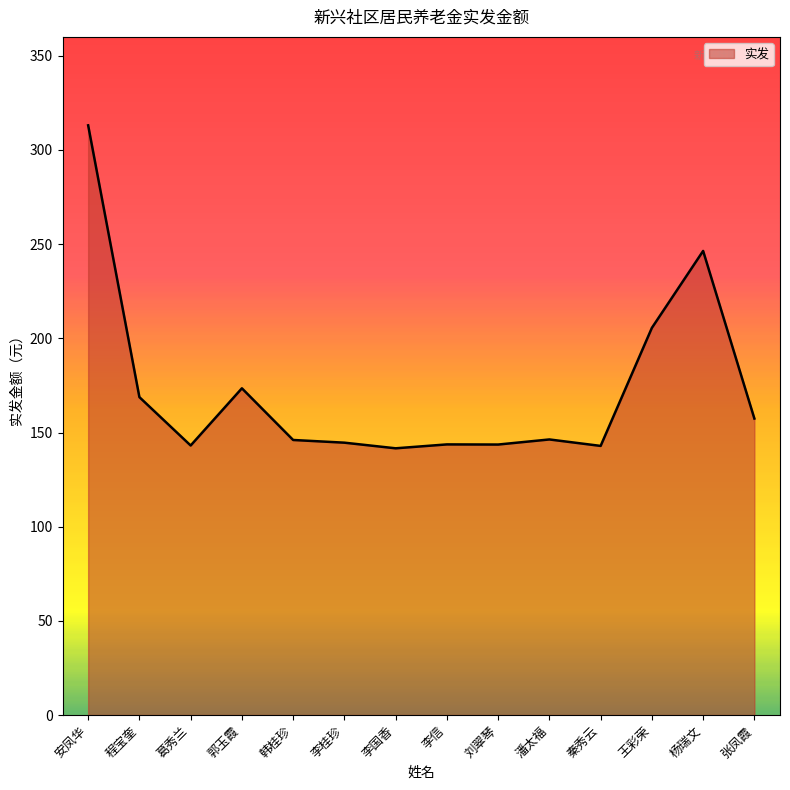

What is the difference between the maximum and minimum values?

171.5